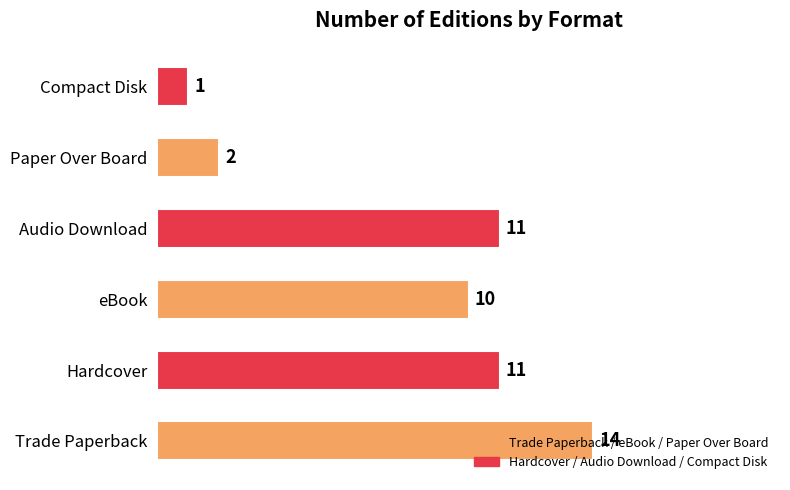

The value at Compact Disk is 9. True or false?

False